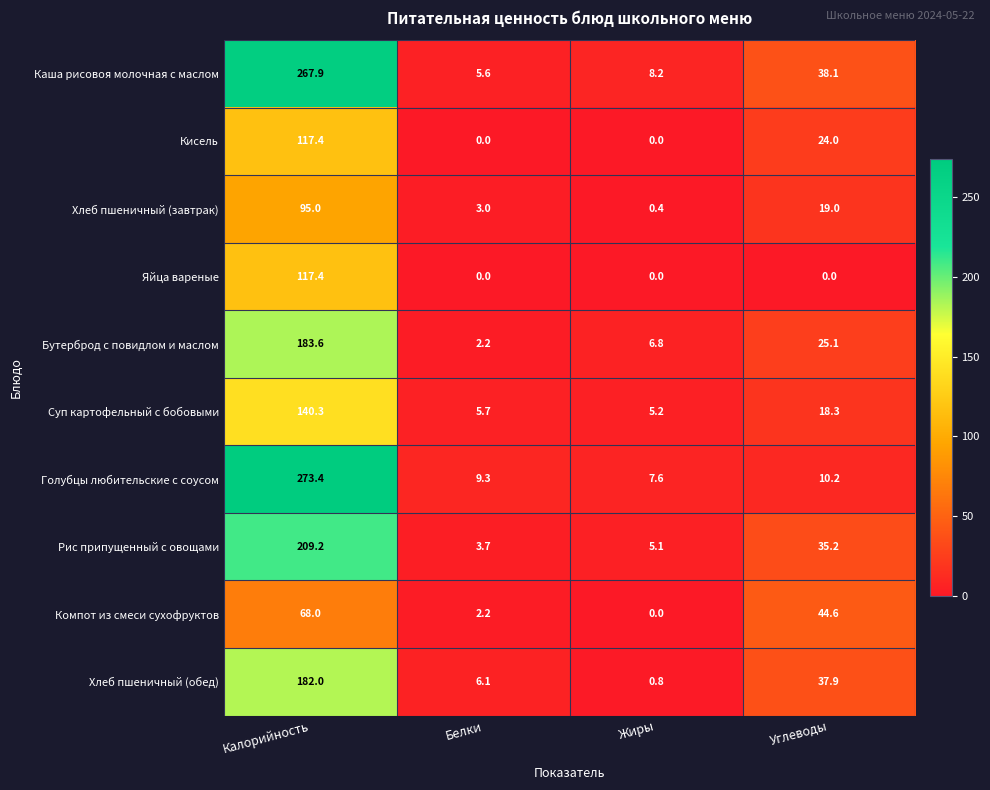

At which label is Хлеб пшеничный (обед) closest to 91?

Углеводы